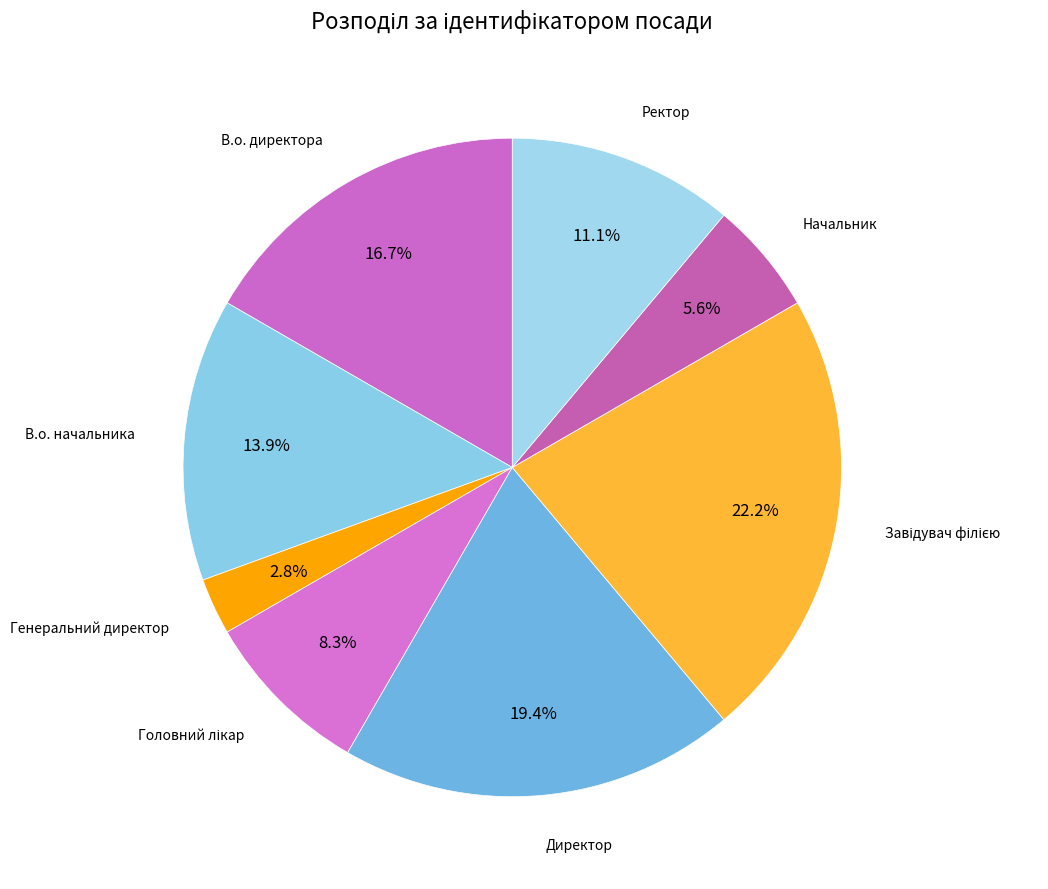

Which has a higher value, Генеральний директор or Начальник?

Начальник